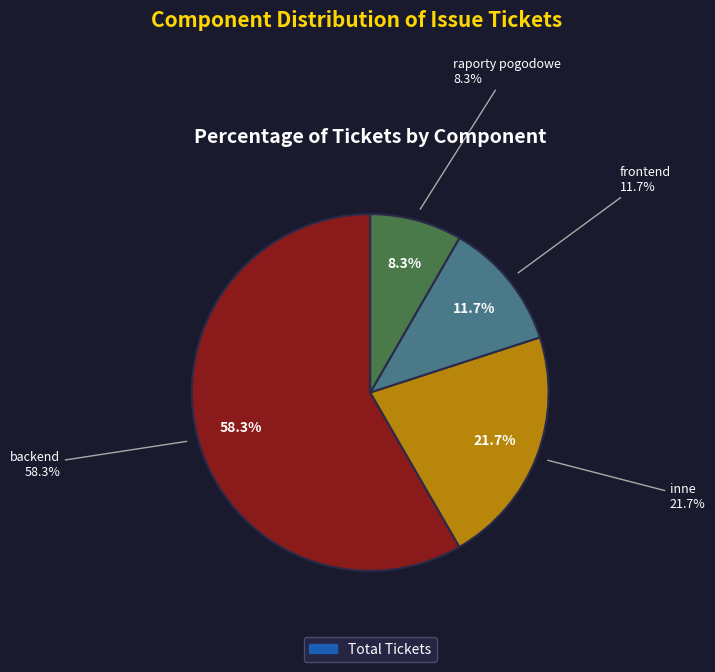

Does any single category account for the majority?

Yes